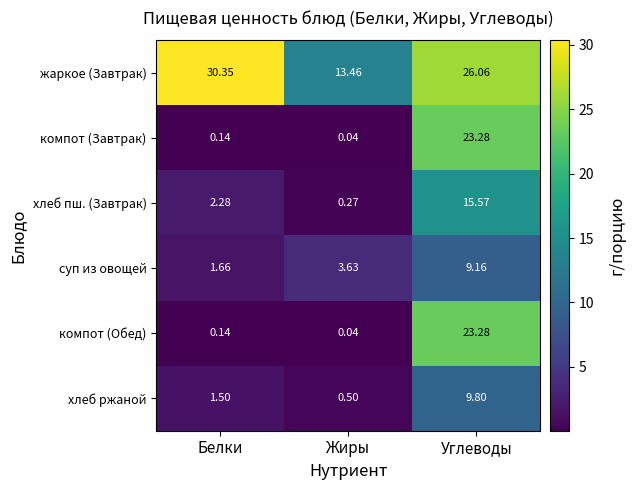

At which category is the sum across all series the highest?

Углеводы